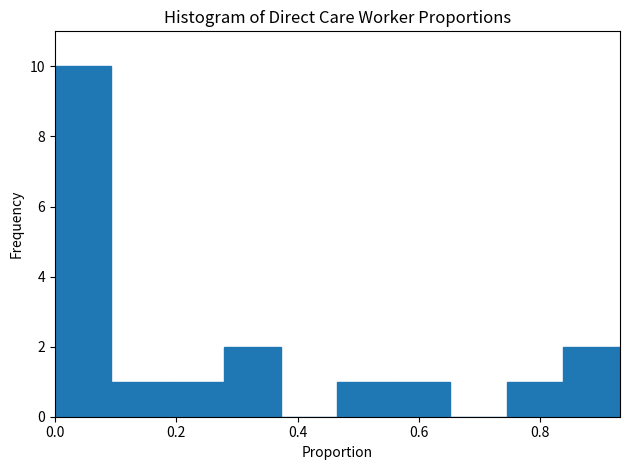

Reading left to right, transcribe this chart: for each bar, give the range it covers on the x-axis and its height. Neither the bar edges nor the heights are printed on the chart, so give them approximately, as read against the axes.

0.00 to 0.10: 10
0.10 to 0.18: 1
0.18 to 0.28: 1
0.28 to 0.38: 2
0.38 to 0.46: 0
0.46 to 0.56: 1
0.56 to 0.66: 1
0.66 to 0.74: 0
0.74 to 0.84: 1
0.84 to 0.94: 2